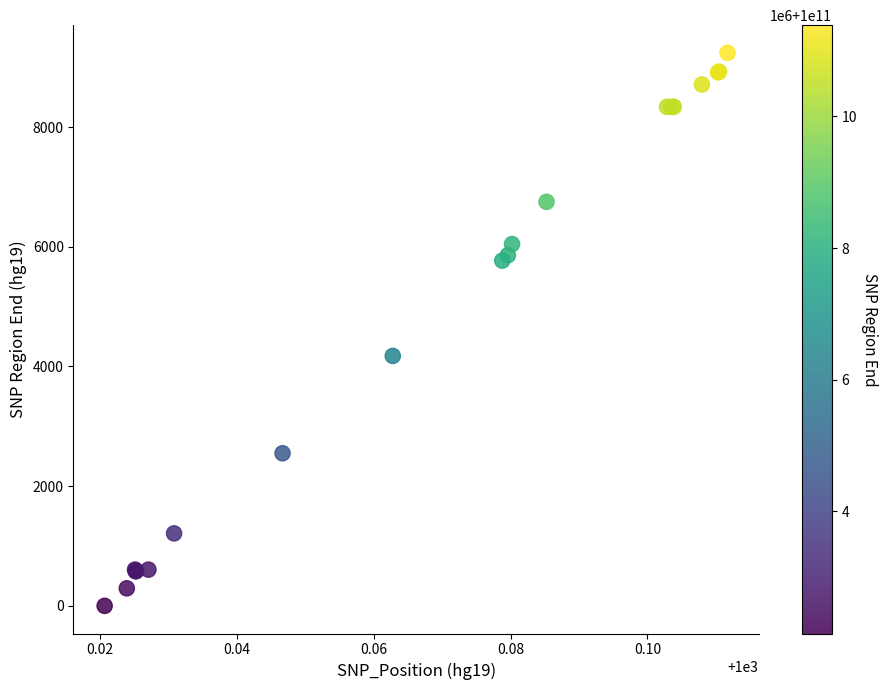

What Y value in the scatter plot is closest to 4620?

4176.9